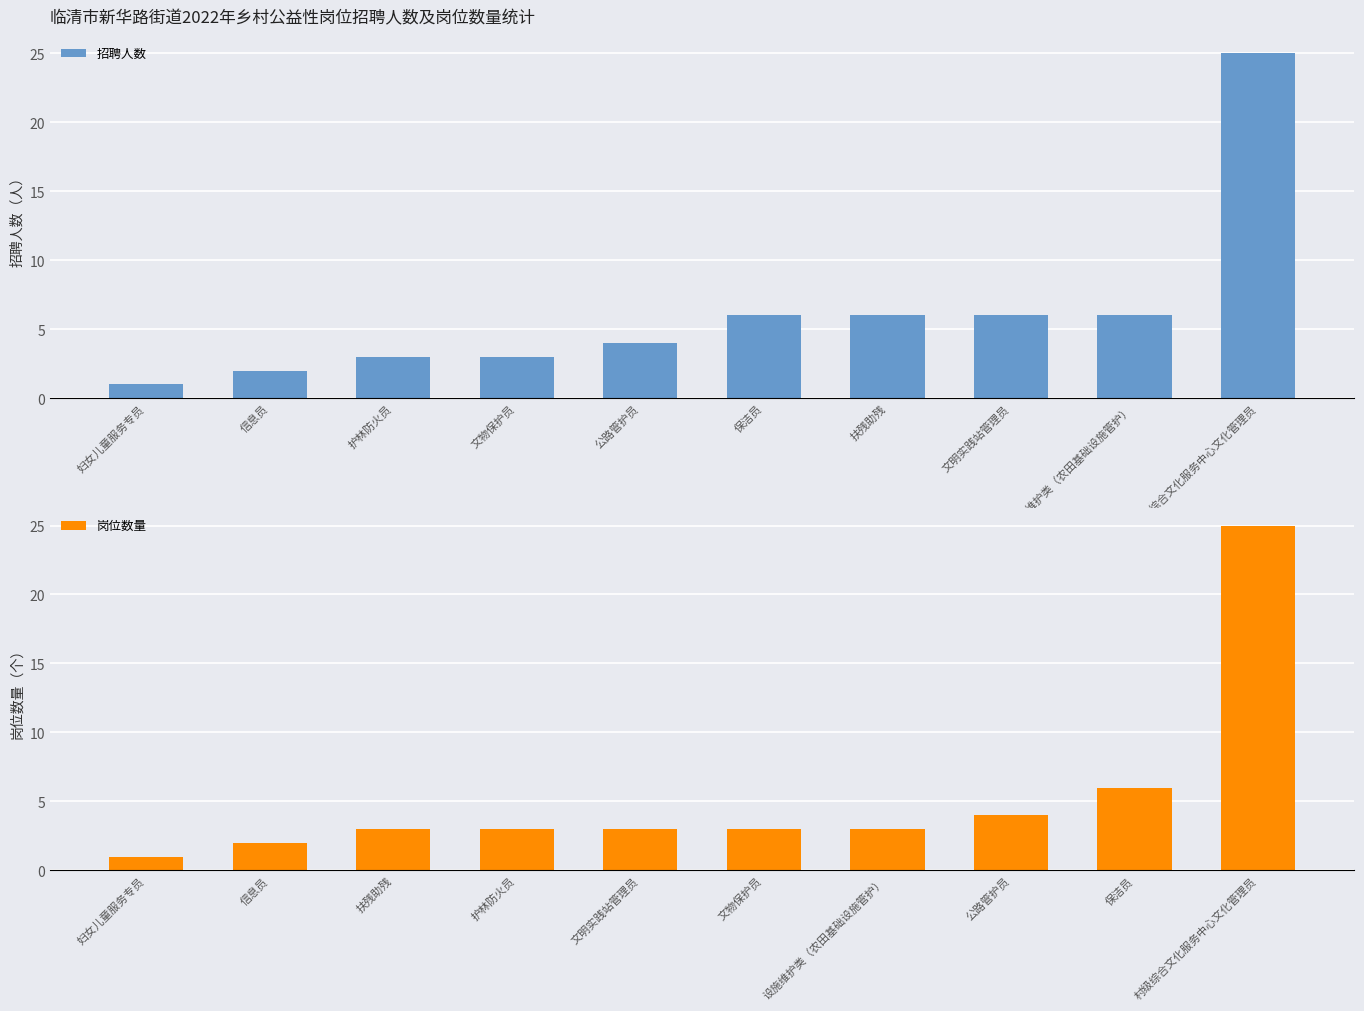

What is the minimum value for 岗位数量?

1